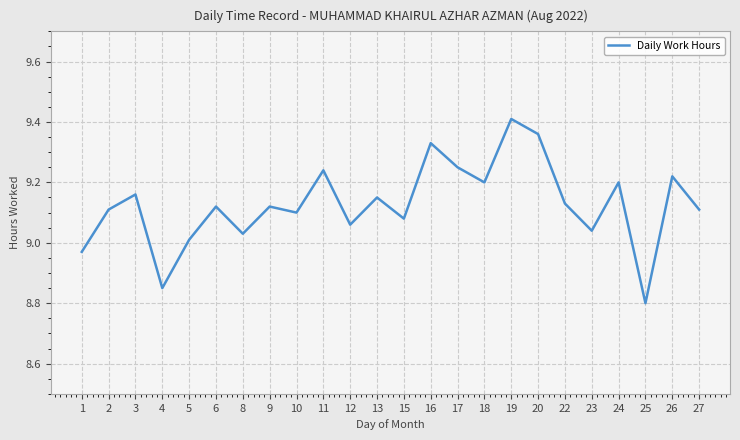

Which label corresponds to the largest value in the chart?

19